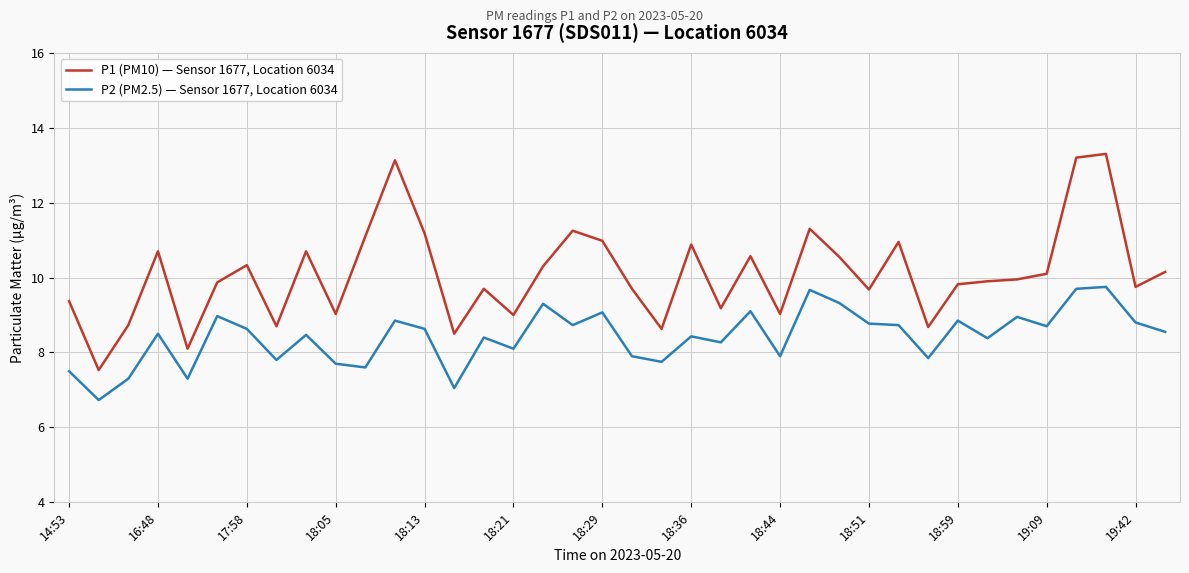

True or false: P2 (PM2.5) — Sensor 1677, Location 6034 and P1 (PM10) — Sensor 1677, Location 6034 intersect in this chart.

False